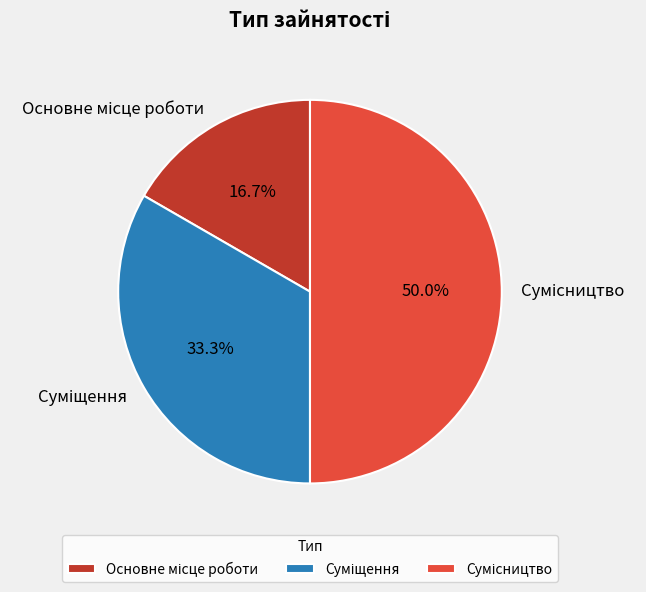

Which slice is the smallest?

Основне місце роботи